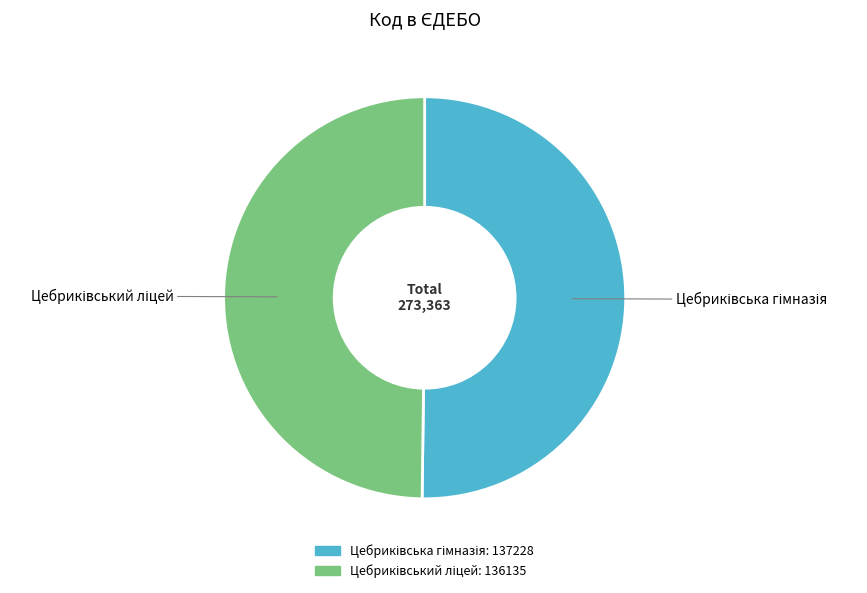

How many slices are in this pie chart?

2